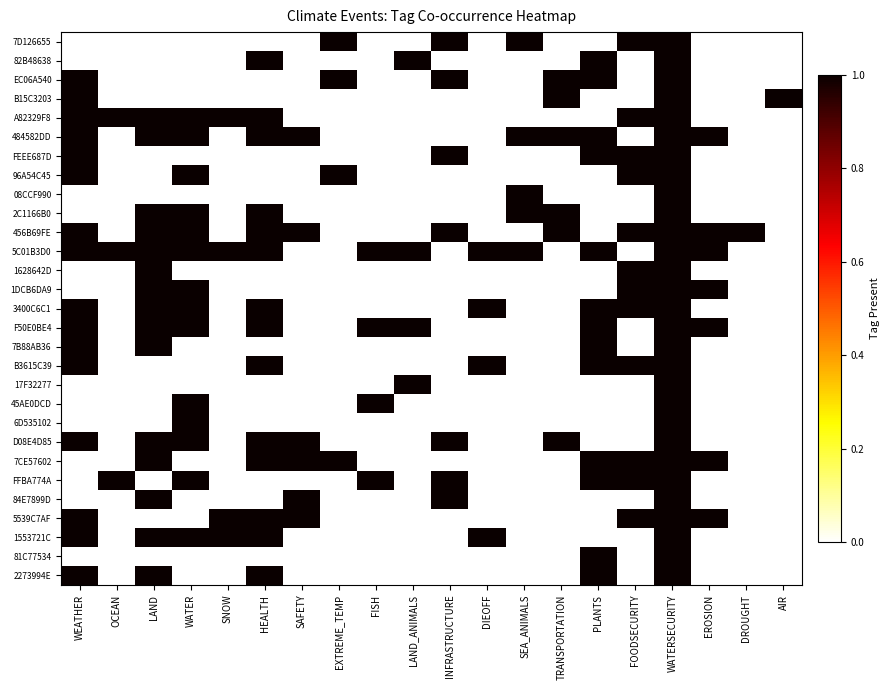

Reading left to right, list all the values displayed in this chart.

7D126655: WEATHER=0	OCEAN=0	LAND=0	WATER=0	SNOW=0	HEALTH=0	SAFETY=0	EXTREME_TEMP=1	FISH=0	LAND_ANIMALS=0	INFRASTRUCTURE=1	DIEOFF=0	SEA_ANIMALS=1	TRANSPORTATION=0	PLANTS=0	FOODSECURITY=1	WATERSECURITY=1	EROSION=0	DROUGHT=0	AIR=0
82B48638: WEATHER=0	OCEAN=0	LAND=0	WATER=0	SNOW=0	HEALTH=1	SAFETY=0	EXTREME_TEMP=0	FISH=0	LAND_ANIMALS=1	INFRASTRUCTURE=0	DIEOFF=0	SEA_ANIMALS=0	TRANSPORTATION=0	PLANTS=1	FOODSECURITY=0	WATERSECURITY=1	EROSION=0	DROUGHT=0	AIR=0
EC06A540: WEATHER=1	OCEAN=0	LAND=0	WATER=0	SNOW=0	HEALTH=0	SAFETY=0	EXTREME_TEMP=1	FISH=0	LAND_ANIMALS=0	INFRASTRUCTURE=1	DIEOFF=0	SEA_ANIMALS=0	TRANSPORTATION=1	PLANTS=1	FOODSECURITY=0	WATERSECURITY=1	EROSION=0	DROUGHT=0	AIR=0
B15C3203: WEATHER=1	OCEAN=0	LAND=0	WATER=0	SNOW=0	HEALTH=0	SAFETY=0	EXTREME_TEMP=0	FISH=0	LAND_ANIMALS=0	INFRASTRUCTURE=0	DIEOFF=0	SEA_ANIMALS=0	TRANSPORTATION=1	PLANTS=0	FOODSECURITY=0	WATERSECURITY=1	EROSION=0	DROUGHT=0	AIR=1
A82329F8: WEATHER=1	OCEAN=1	LAND=1	WATER=1	SNOW=1	HEALTH=1	SAFETY=0	EXTREME_TEMP=0	FISH=0	LAND_ANIMALS=0	INFRASTRUCTURE=0	DIEOFF=0	SEA_ANIMALS=0	TRANSPORTATION=0	PLANTS=0	FOODSECURITY=1	WATERSECURITY=1	EROSION=0	DROUGHT=0	AIR=0
484582DD: WEATHER=1	OCEAN=0	LAND=1	WATER=1	SNOW=0	HEALTH=1	SAFETY=1	EXTREME_TEMP=0	FISH=0	LAND_ANIMALS=0	INFRASTRUCTURE=0	DIEOFF=0	SEA_ANIMALS=1	TRANSPORTATION=1	PLANTS=1	FOODSECURITY=0	WATERSECURITY=1	EROSION=1	DROUGHT=0	AIR=0
FEEE687D: WEATHER=1	OCEAN=0	LAND=0	WATER=0	SNOW=0	HEALTH=0	SAFETY=0	EXTREME_TEMP=0	FISH=0	LAND_ANIMALS=0	INFRASTRUCTURE=1	DIEOFF=0	SEA_ANIMALS=0	TRANSPORTATION=0	PLANTS=1	FOODSECURITY=1	WATERSECURITY=1	EROSION=0	DROUGHT=0	AIR=0
96A54C45: WEATHER=1	OCEAN=0	LAND=0	WATER=1	SNOW=0	HEALTH=0	SAFETY=0	EXTREME_TEMP=1	FISH=0	LAND_ANIMALS=0	INFRASTRUCTURE=0	DIEOFF=0	SEA_ANIMALS=0	TRANSPORTATION=0	PLANTS=0	FOODSECURITY=1	WATERSECURITY=1	EROSION=0	DROUGHT=0	AIR=0
08CCF990: WEATHER=0	OCEAN=0	LAND=0	WATER=0	SNOW=0	HEALTH=0	SAFETY=0	EXTREME_TEMP=0	FISH=0	LAND_ANIMALS=0	INFRASTRUCTURE=0	DIEOFF=0	SEA_ANIMALS=1	TRANSPORTATION=0	PLANTS=0	FOODSECURITY=0	WATERSECURITY=1	EROSION=0	DROUGHT=0	AIR=0
2C1166B0: WEATHER=0	OCEAN=0	LAND=1	WATER=1	SNOW=0	HEALTH=1	SAFETY=0	EXTREME_TEMP=0	FISH=0	LAND_ANIMALS=0	INFRASTRUCTURE=0	DIEOFF=0	SEA_ANIMALS=1	TRANSPORTATION=1	PLANTS=0	FOODSECURITY=0	WATERSECURITY=1	EROSION=0	DROUGHT=0	AIR=0
456B69FE: WEATHER=1	OCEAN=0	LAND=1	WATER=1	SNOW=0	HEALTH=1	SAFETY=1	EXTREME_TEMP=0	FISH=0	LAND_ANIMALS=0	INFRASTRUCTURE=1	DIEOFF=0	SEA_ANIMALS=0	TRANSPORTATION=1	PLANTS=0	FOODSECURITY=1	WATERSECURITY=1	EROSION=1	DROUGHT=1	AIR=0
5C01B3D0: WEATHER=1	OCEAN=1	LAND=1	WATER=1	SNOW=1	HEALTH=1	SAFETY=0	EXTREME_TEMP=0	FISH=1	LAND_ANIMALS=1	INFRASTRUCTURE=0	DIEOFF=1	SEA_ANIMALS=1	TRANSPORTATION=0	PLANTS=1	FOODSECURITY=0	WATERSECURITY=1	EROSION=1	DROUGHT=0	AIR=0
1628642D: WEATHER=0	OCEAN=0	LAND=1	WATER=0	SNOW=0	HEALTH=0	SAFETY=0	EXTREME_TEMP=0	FISH=0	LAND_ANIMALS=0	INFRASTRUCTURE=0	DIEOFF=0	SEA_ANIMALS=0	TRANSPORTATION=0	PLANTS=0	FOODSECURITY=1	WATERSECURITY=1	EROSION=0	DROUGHT=0	AIR=0
1DCB6DA9: WEATHER=0	OCEAN=0	LAND=1	WATER=1	SNOW=0	HEALTH=0	SAFETY=0	EXTREME_TEMP=0	FISH=0	LAND_ANIMALS=0	INFRASTRUCTURE=0	DIEOFF=0	SEA_ANIMALS=0	TRANSPORTATION=0	PLANTS=0	FOODSECURITY=1	WATERSECURITY=1	EROSION=1	DROUGHT=0	AIR=0
3400C6C1: WEATHER=1	OCEAN=0	LAND=1	WATER=1	SNOW=0	HEALTH=1	SAFETY=0	EXTREME_TEMP=0	FISH=0	LAND_ANIMALS=0	INFRASTRUCTURE=0	DIEOFF=1	SEA_ANIMALS=0	TRANSPORTATION=0	PLANTS=1	FOODSECURITY=1	WATERSECURITY=1	EROSION=0	DROUGHT=0	AIR=0
F50E0BE4: WEATHER=1	OCEAN=0	LAND=1	WATER=1	SNOW=0	HEALTH=1	SAFETY=0	EXTREME_TEMP=0	FISH=1	LAND_ANIMALS=1	INFRASTRUCTURE=0	DIEOFF=0	SEA_ANIMALS=0	TRANSPORTATION=0	PLANTS=1	FOODSECURITY=0	WATERSECURITY=1	EROSION=1	DROUGHT=0	AIR=0
7B88AB36: WEATHER=1	OCEAN=0	LAND=1	WATER=0	SNOW=0	HEALTH=0	SAFETY=0	EXTREME_TEMP=0	FISH=0	LAND_ANIMALS=0	INFRASTRUCTURE=0	DIEOFF=0	SEA_ANIMALS=0	TRANSPORTATION=0	PLANTS=1	FOODSECURITY=0	WATERSECURITY=1	EROSION=0	DROUGHT=0	AIR=0
B3615C39: WEATHER=1	OCEAN=0	LAND=0	WATER=0	SNOW=0	HEALTH=1	SAFETY=0	EXTREME_TEMP=0	FISH=0	LAND_ANIMALS=0	INFRASTRUCTURE=0	DIEOFF=1	SEA_ANIMALS=0	TRANSPORTATION=0	PLANTS=1	FOODSECURITY=1	WATERSECURITY=1	EROSION=0	DROUGHT=0	AIR=0
17F32277: WEATHER=0	OCEAN=0	LAND=0	WATER=0	SNOW=0	HEALTH=0	SAFETY=0	EXTREME_TEMP=0	FISH=0	LAND_ANIMALS=1	INFRASTRUCTURE=0	DIEOFF=0	SEA_ANIMALS=0	TRANSPORTATION=0	PLANTS=0	FOODSECURITY=0	WATERSECURITY=1	EROSION=0	DROUGHT=0	AIR=0
45AE0DCD: WEATHER=0	OCEAN=0	LAND=0	WATER=1	SNOW=0	HEALTH=0	SAFETY=0	EXTREME_TEMP=0	FISH=1	LAND_ANIMALS=0	INFRASTRUCTURE=0	DIEOFF=0	SEA_ANIMALS=0	TRANSPORTATION=0	PLANTS=0	FOODSECURITY=0	WATERSECURITY=1	EROSION=0	DROUGHT=0	AIR=0
6D535102: WEATHER=0	OCEAN=0	LAND=0	WATER=1	SNOW=0	HEALTH=0	SAFETY=0	EXTREME_TEMP=0	FISH=0	LAND_ANIMALS=0	INFRASTRUCTURE=0	DIEOFF=0	SEA_ANIMALS=0	TRANSPORTATION=0	PLANTS=0	FOODSECURITY=0	WATERSECURITY=1	EROSION=0	DROUGHT=0	AIR=0
D08E4D85: WEATHER=1	OCEAN=0	LAND=1	WATER=1	SNOW=0	HEALTH=1	SAFETY=1	EXTREME_TEMP=0	FISH=0	LAND_ANIMALS=0	INFRASTRUCTURE=1	DIEOFF=0	SEA_ANIMALS=0	TRANSPORTATION=1	PLANTS=0	FOODSECURITY=0	WATERSECURITY=1	EROSION=0	DROUGHT=0	AIR=0
7CE57602: WEATHER=0	OCEAN=0	LAND=1	WATER=0	SNOW=0	HEALTH=1	SAFETY=1	EXTREME_TEMP=1	FISH=0	LAND_ANIMALS=0	INFRASTRUCTURE=0	DIEOFF=0	SEA_ANIMALS=0	TRANSPORTATION=0	PLANTS=1	FOODSECURITY=1	WATERSECURITY=1	EROSION=1	DROUGHT=0	AIR=0
FFBA774A: WEATHER=0	OCEAN=1	LAND=0	WATER=1	SNOW=0	HEALTH=0	SAFETY=0	EXTREME_TEMP=0	FISH=1	LAND_ANIMALS=0	INFRASTRUCTURE=1	DIEOFF=0	SEA_ANIMALS=0	TRANSPORTATION=0	PLANTS=1	FOODSECURITY=1	WATERSECURITY=1	EROSION=0	DROUGHT=0	AIR=0
84E7899D: WEATHER=0	OCEAN=0	LAND=1	WATER=0	SNOW=0	HEALTH=0	SAFETY=1	EXTREME_TEMP=0	FISH=0	LAND_ANIMALS=0	INFRASTRUCTURE=1	DIEOFF=0	SEA_ANIMALS=0	TRANSPORTATION=0	PLANTS=0	FOODSECURITY=0	WATERSECURITY=1	EROSION=0	DROUGHT=0	AIR=0
5539C7AF: WEATHER=1	OCEAN=0	LAND=0	WATER=0	SNOW=1	HEALTH=1	SAFETY=1	EXTREME_TEMP=0	FISH=0	LAND_ANIMALS=0	INFRASTRUCTURE=0	DIEOFF=0	SEA_ANIMALS=0	TRANSPORTATION=0	PLANTS=0	FOODSECURITY=1	WATERSECURITY=1	EROSION=1	DROUGHT=0	AIR=0
1553721C: WEATHER=1	OCEAN=0	LAND=1	WATER=1	SNOW=1	HEALTH=1	SAFETY=0	EXTREME_TEMP=0	FISH=0	LAND_ANIMALS=0	INFRASTRUCTURE=0	DIEOFF=1	SEA_ANIMALS=0	TRANSPORTATION=0	PLANTS=0	FOODSECURITY=0	WATERSECURITY=1	EROSION=0	DROUGHT=0	AIR=0
81C77534: WEATHER=0	OCEAN=0	LAND=0	WATER=0	SNOW=0	HEALTH=0	SAFETY=0	EXTREME_TEMP=0	FISH=0	LAND_ANIMALS=0	INFRASTRUCTURE=0	DIEOFF=0	SEA_ANIMALS=0	TRANSPORTATION=0	PLANTS=1	FOODSECURITY=0	WATERSECURITY=1	EROSION=0	DROUGHT=0	AIR=0
2273994E: WEATHER=1	OCEAN=0	LAND=1	WATER=0	SNOW=0	HEALTH=1	SAFETY=0	EXTREME_TEMP=0	FISH=0	LAND_ANIMALS=0	INFRASTRUCTURE=0	DIEOFF=0	SEA_ANIMALS=0	TRANSPORTATION=0	PLANTS=1	FOODSECURITY=0	WATERSECURITY=1	EROSION=0	DROUGHT=0	AIR=0